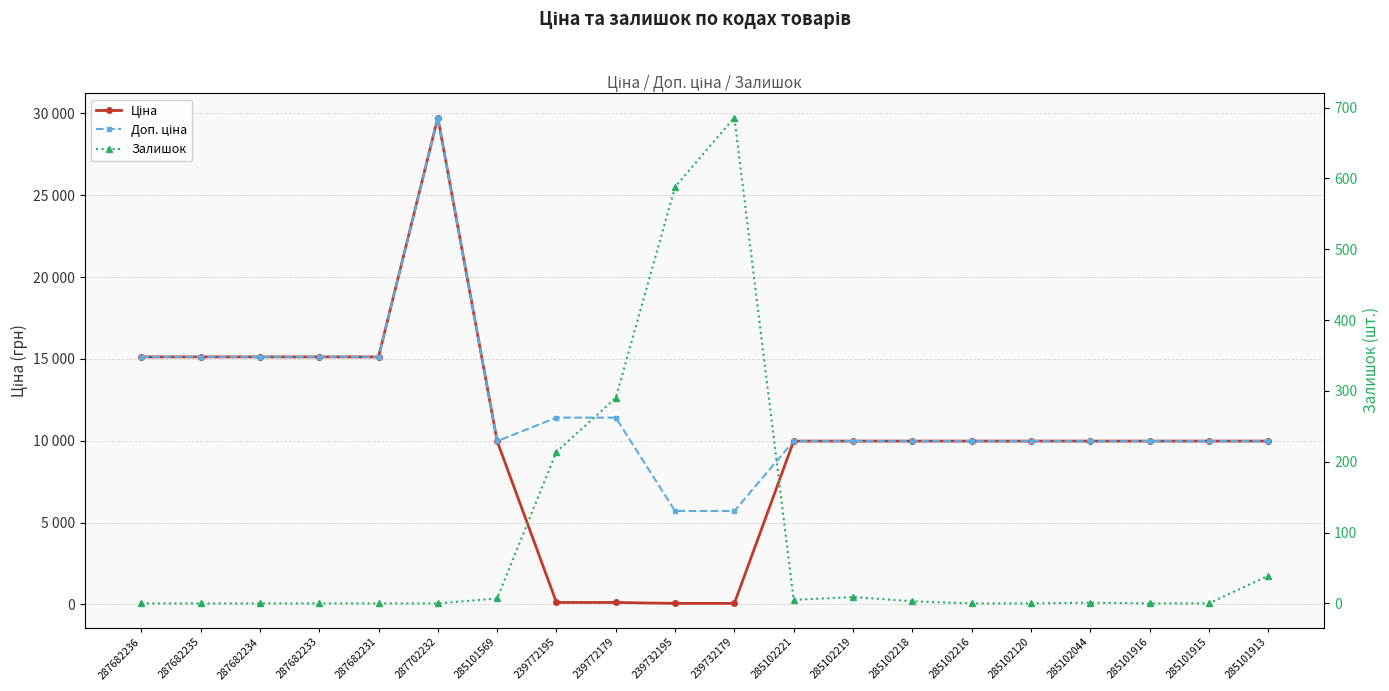

Is it true that Ціна equals 15715.8 at 285102221?

False